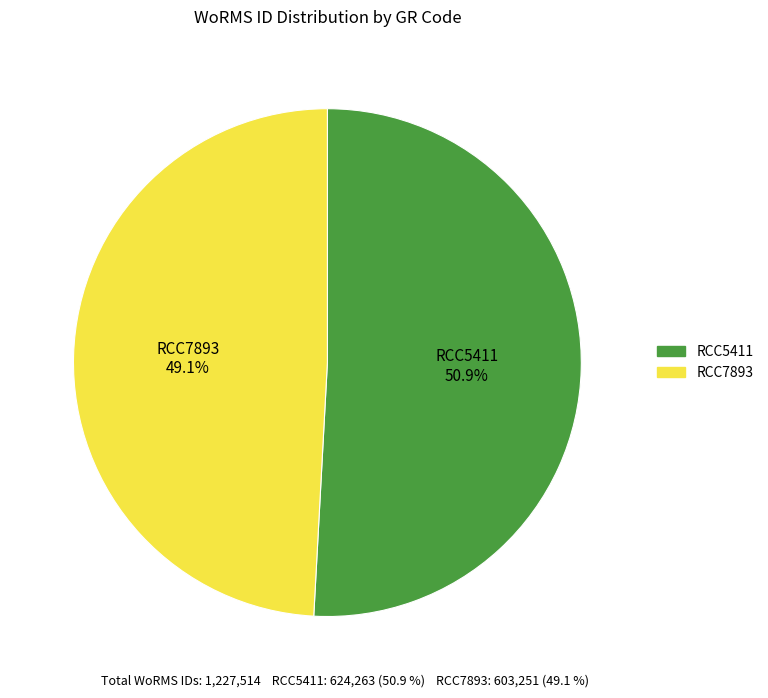

Is it true that RCC7893 is 40% of the pie?

False